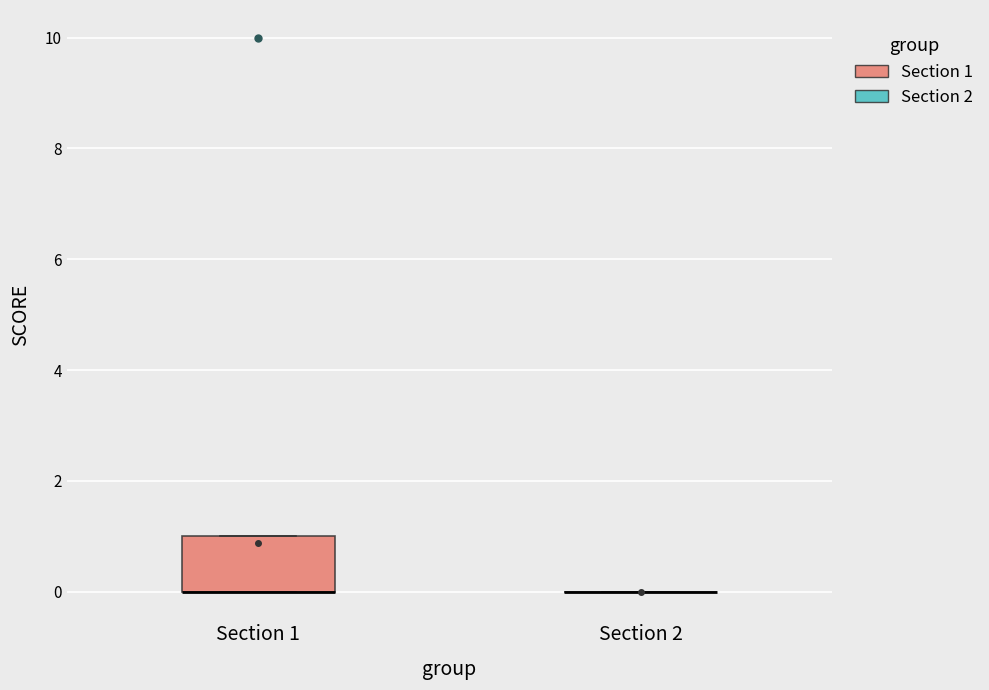

Reading left to right, transcribe this box plot: for each box, give where its median line is, the range the box spans, and where its two whiskers end, as read against the y-axis. The values are not printed on the chart, so give them approximately, as read against the axis.

Section 1: median 0 (drawn on the box's lower edge), box 0 to 1, whiskers 0 to 1
Section 2: box collapsed to a line at 0, whiskers 0 to 0